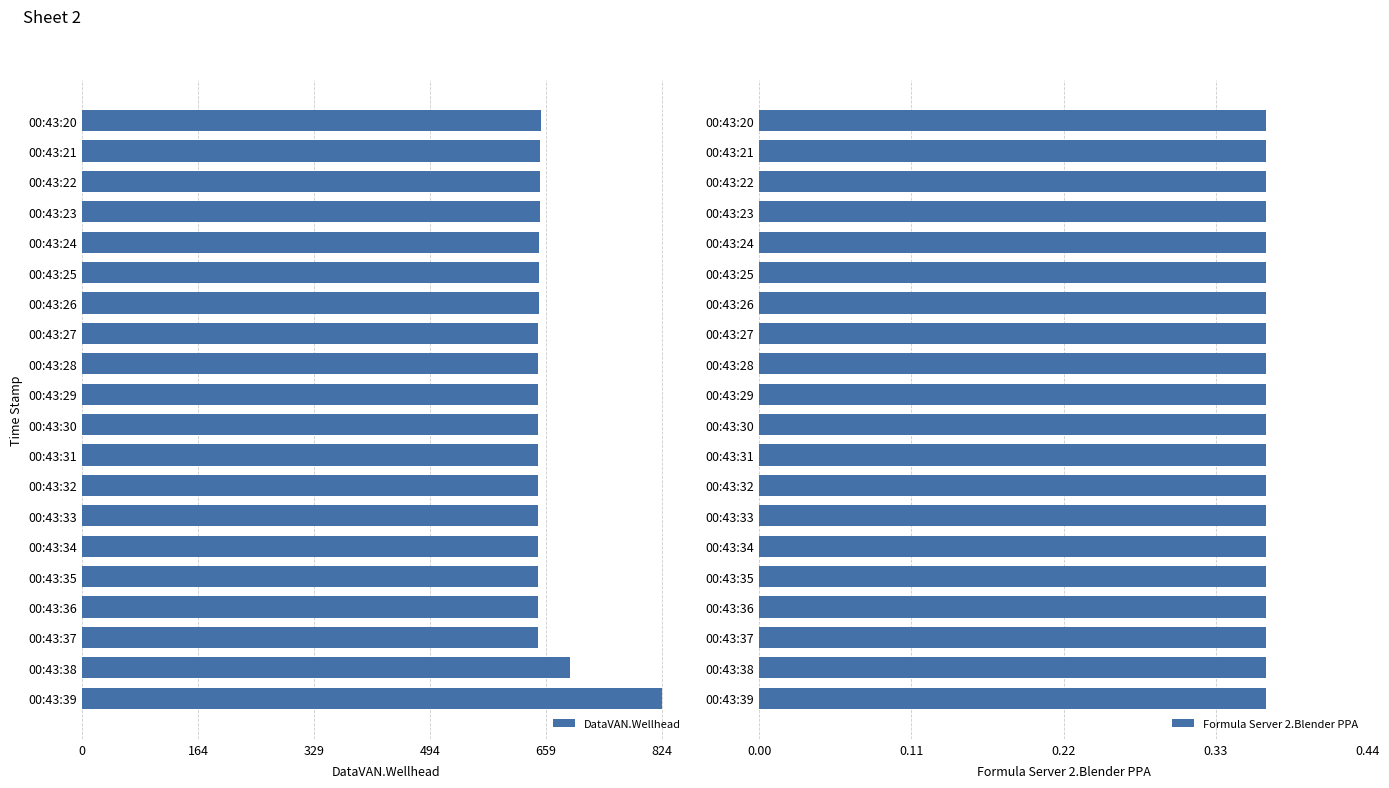

What are all the series names shown in the legend?

DataVAN.Wellhead, Formula Server 2.Blender PPA